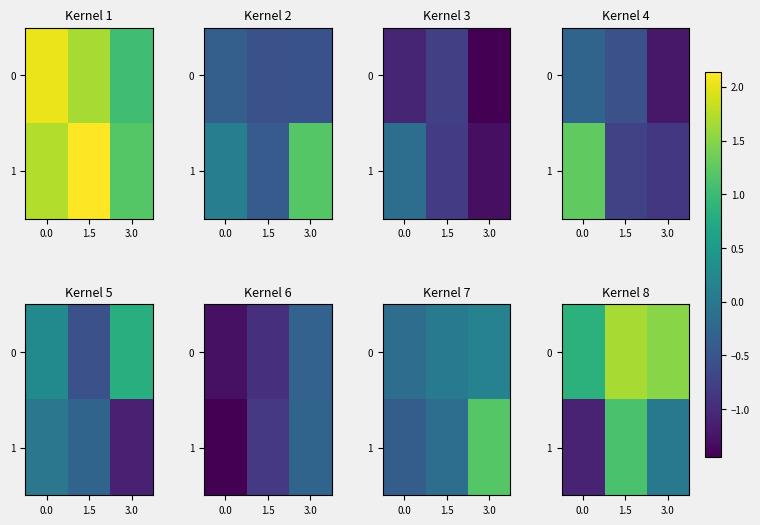

What is the lowest value of the 0 series?

0.9